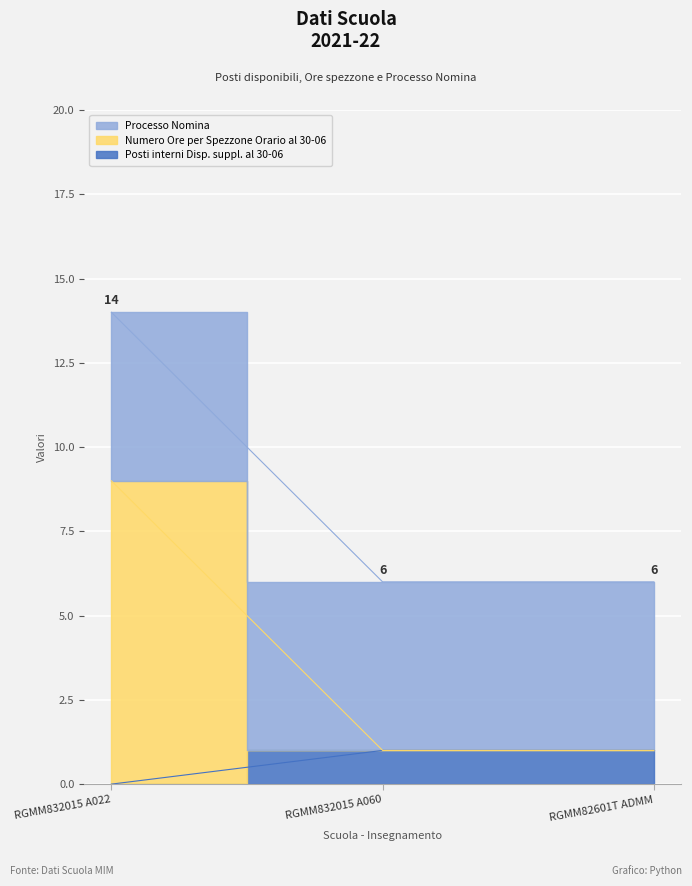

At which category is the sum across all series the highest?

RGMM832015 A022